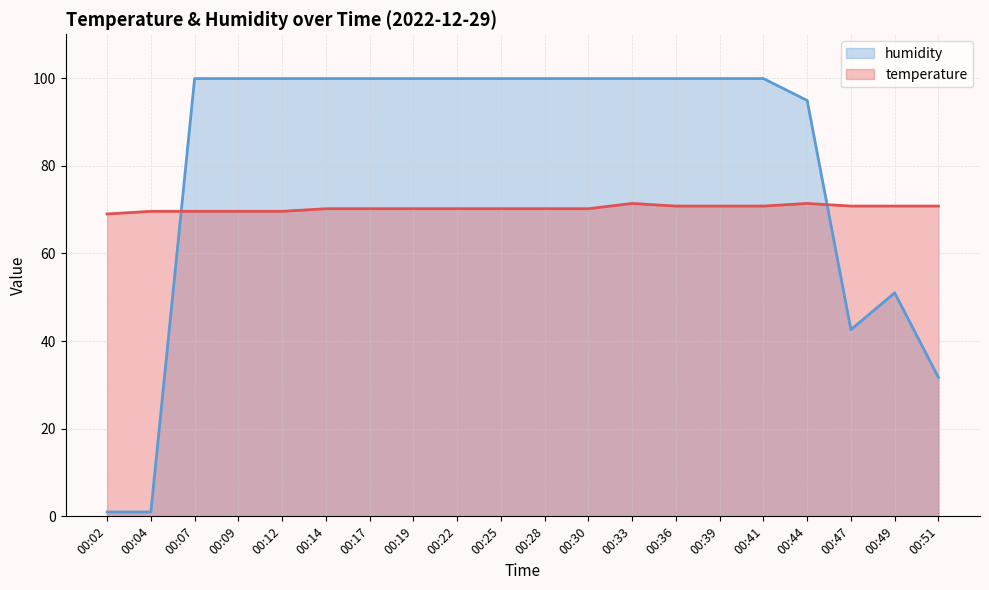

Rank the series by their average value, from lowest to highest.

temperature, humidity